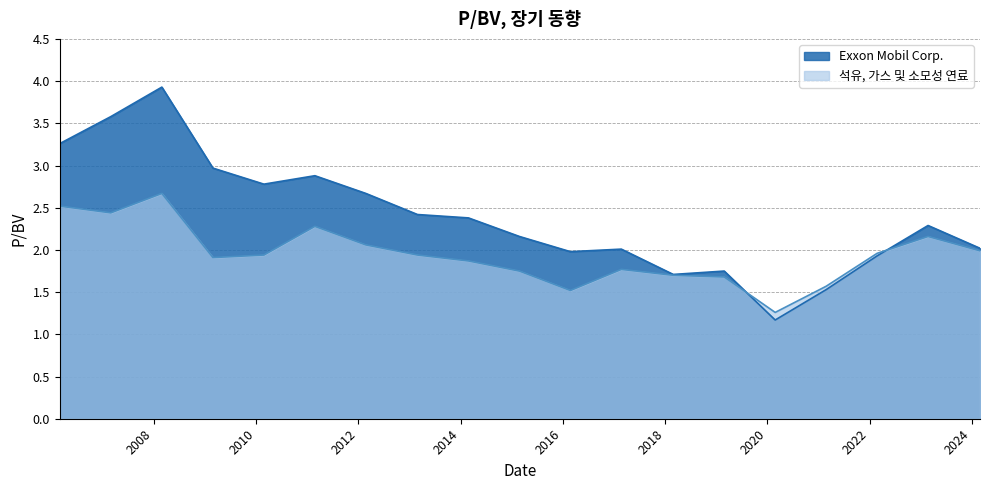

How many data points in Exxon Mobil Corp. are less than 2?

6